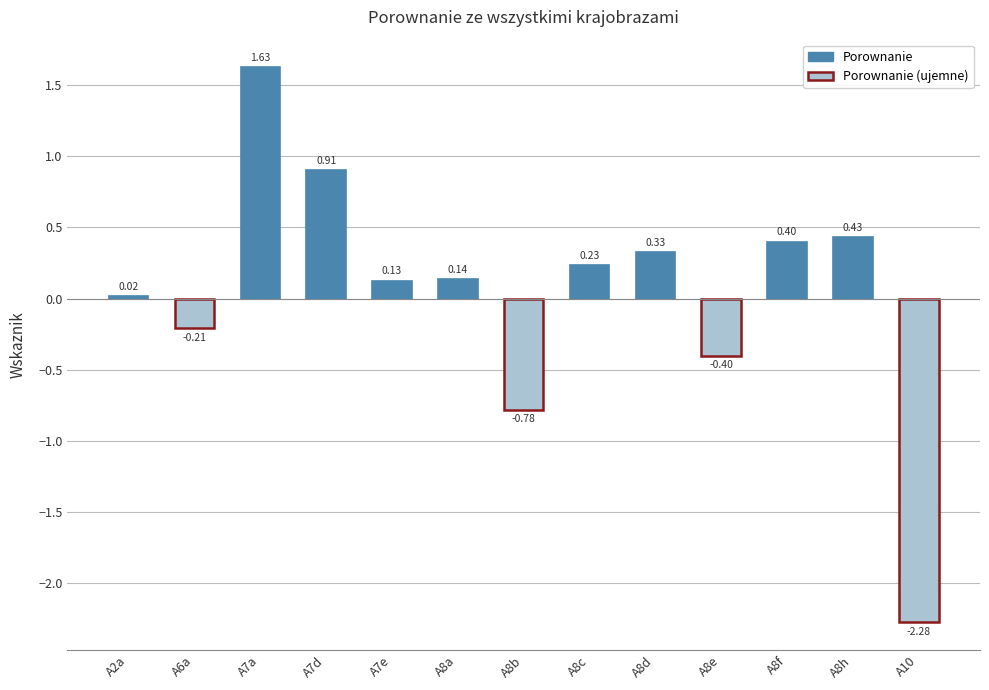

Reading right to left, list all the values displayed in this chart.

A10=-2.3	A8h=0.4	A8f=0.4	A8e=-0.4	A8d=0.3	A8c=0.2	A8b=-0.8	A8a=0.1	A7e=0.1	A7d=0.9	A7a=1.6	A6a=-0.2	A2a=0.0